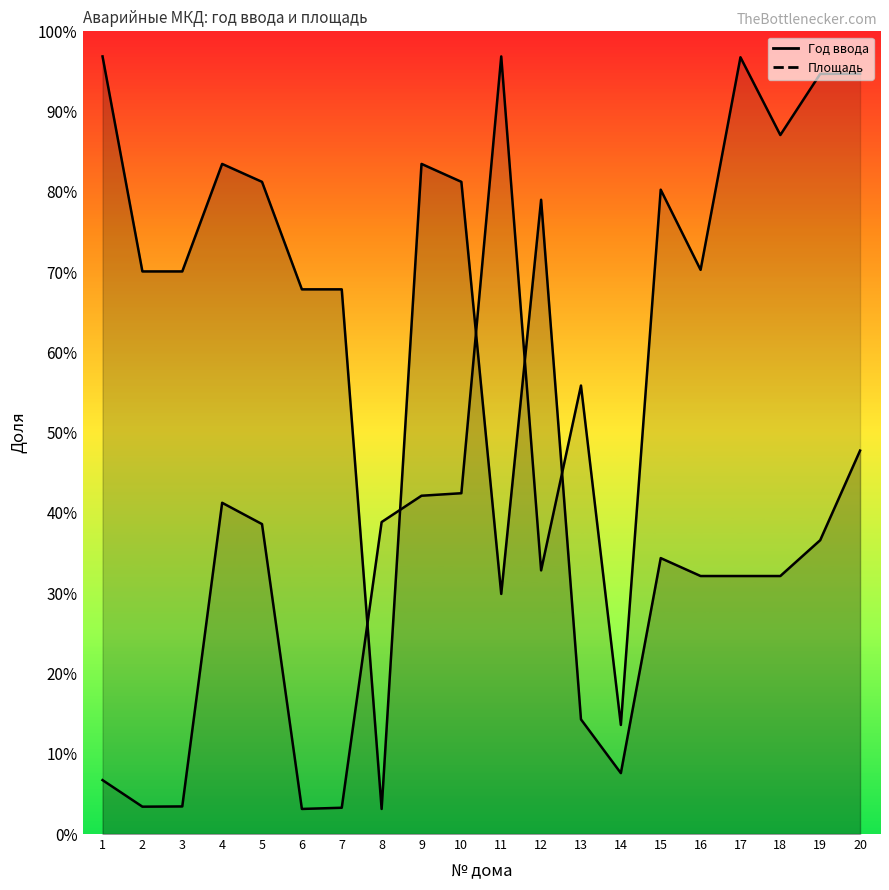

List the labels in order of Площадь value, largest first.

11, 17, 20, 19, 18, 15, 16, 13, 10, 9, 4, 8, 5, 12, 14, 1, 3, 2, 7, 6